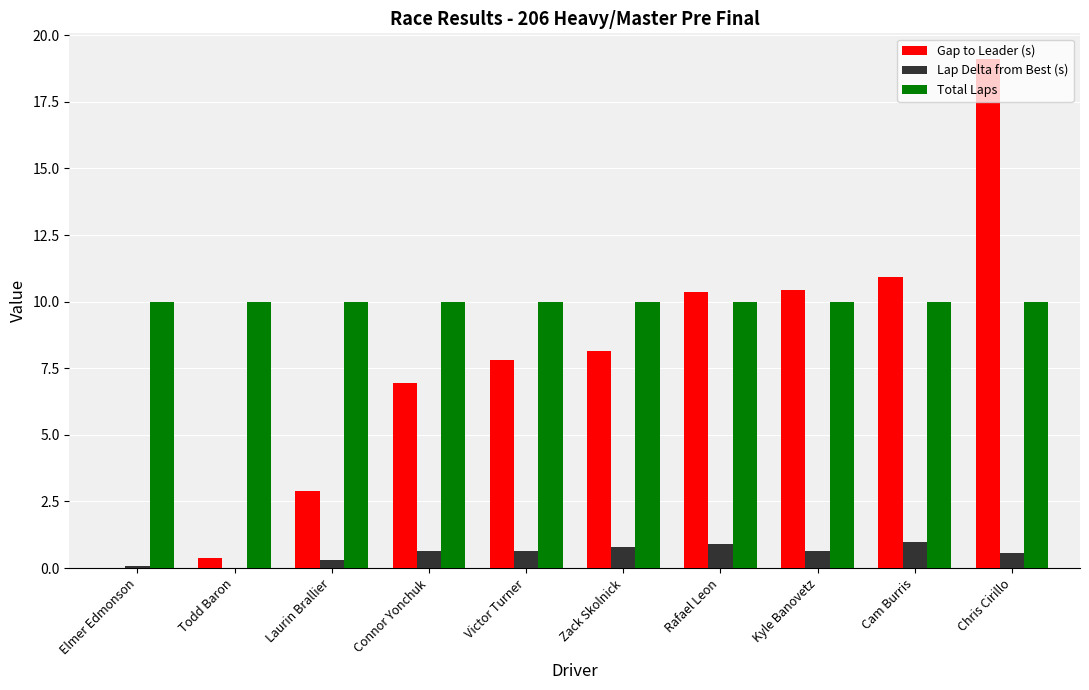

At which label does Gap to Leader (s) first exceed 8?

Zack Skolnick